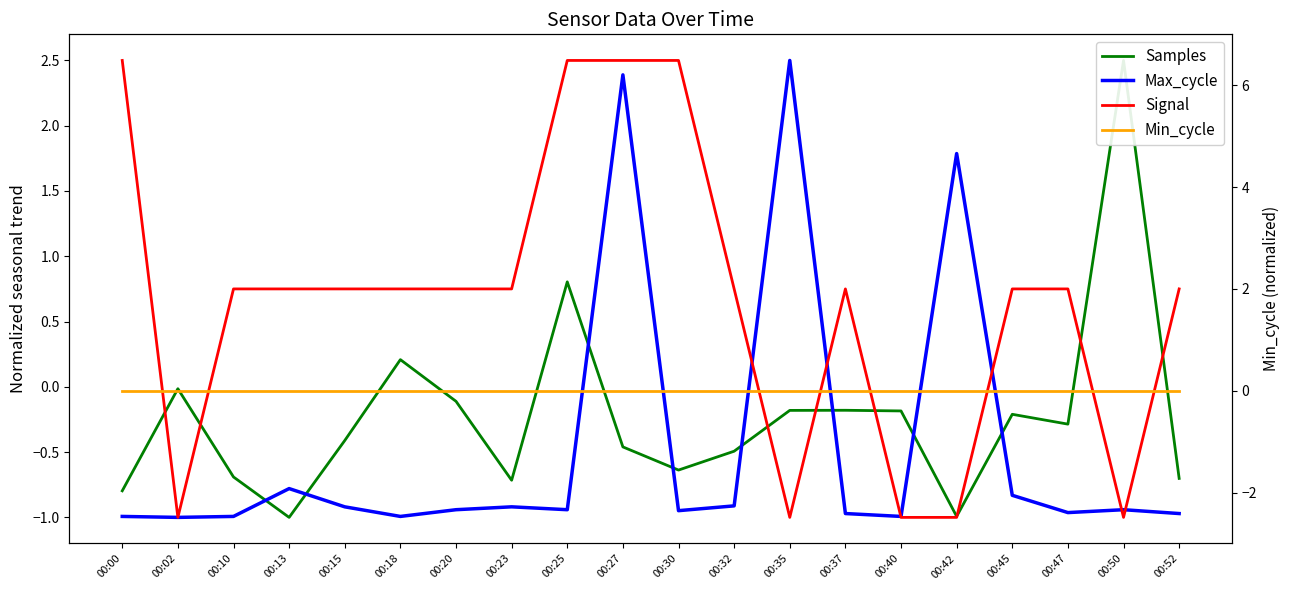

At which label does Samples reach its minimum?

00:13